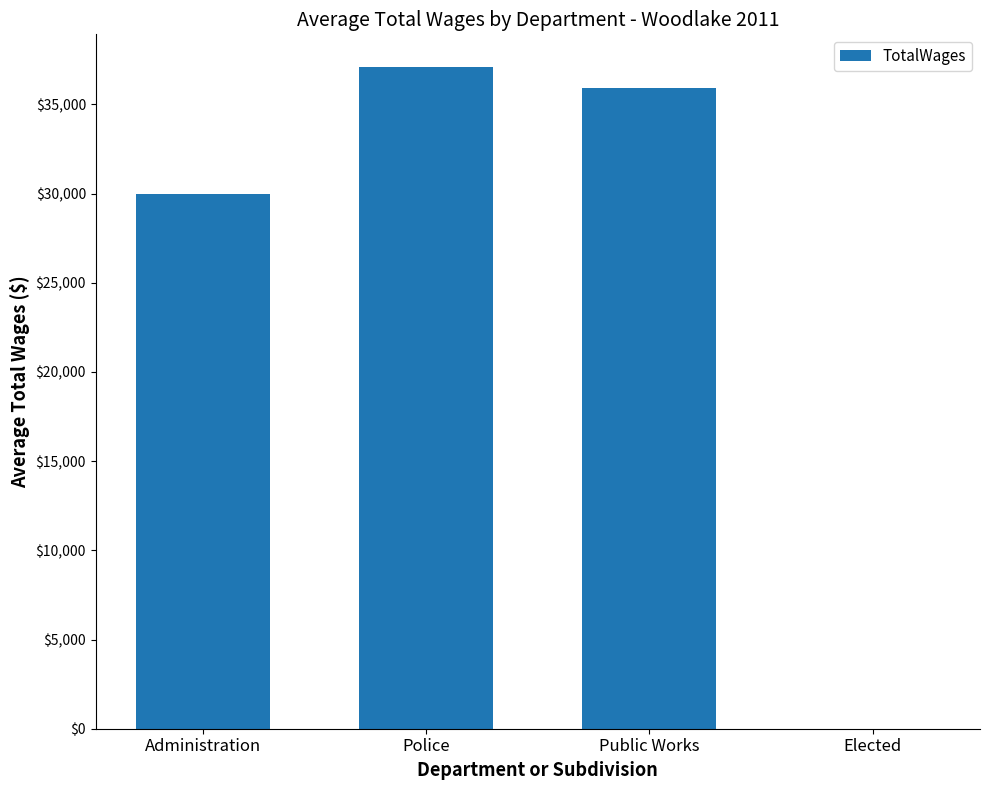

What is the sum of the values at Public Works and Elected?

35946